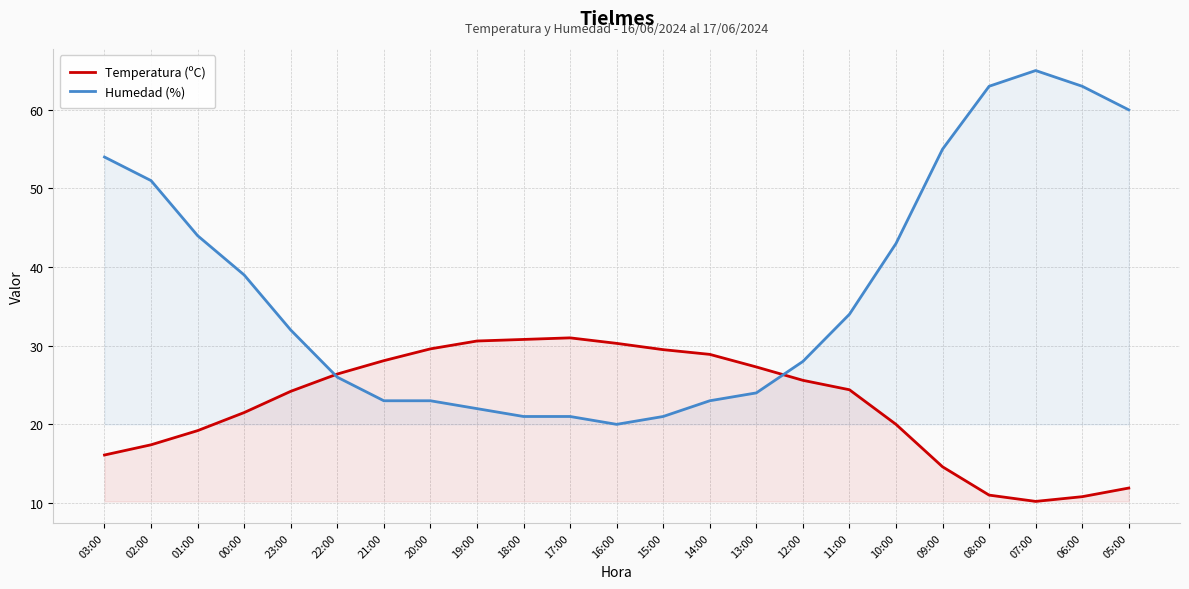

After their last crossing, which series has the higher values: Temperatura (ºC) or Humedad (%)?

Humedad (%)